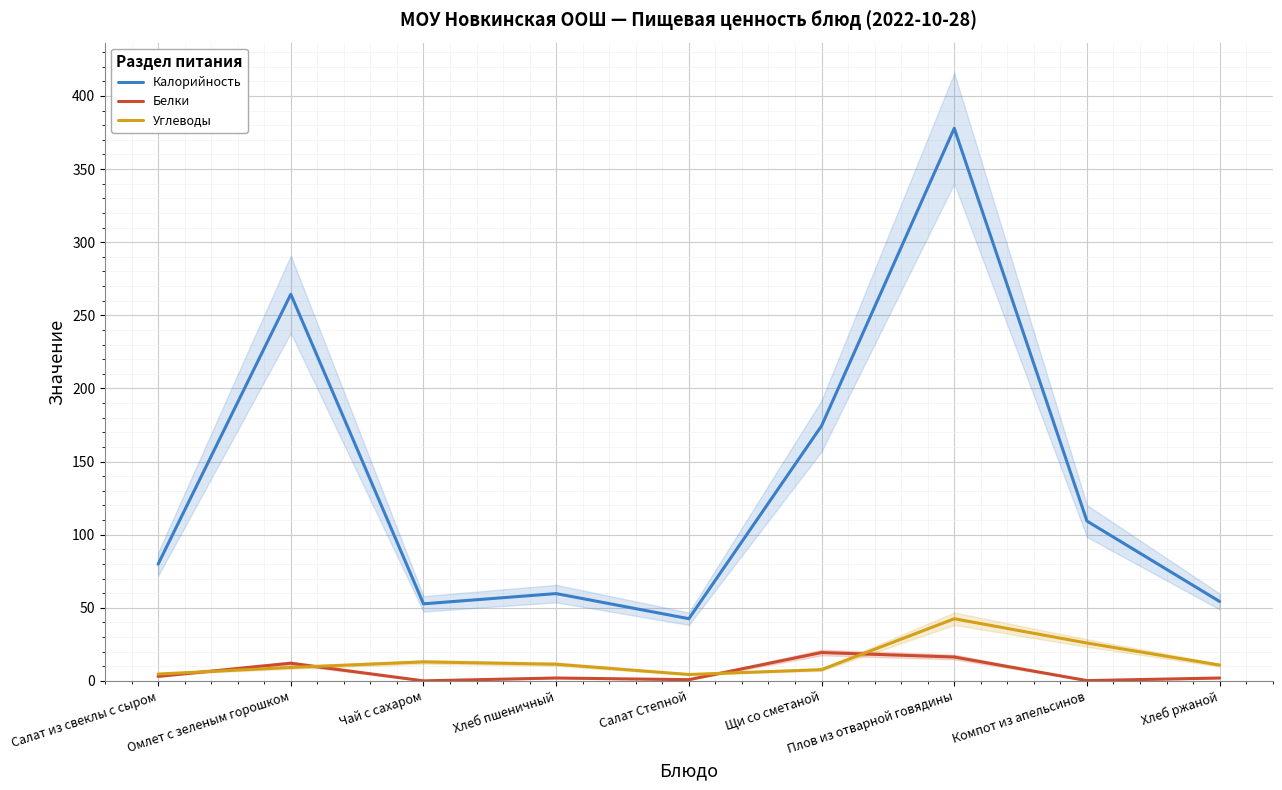

Is it true that Калорийность equals 76.3 at Салат Степной?

False